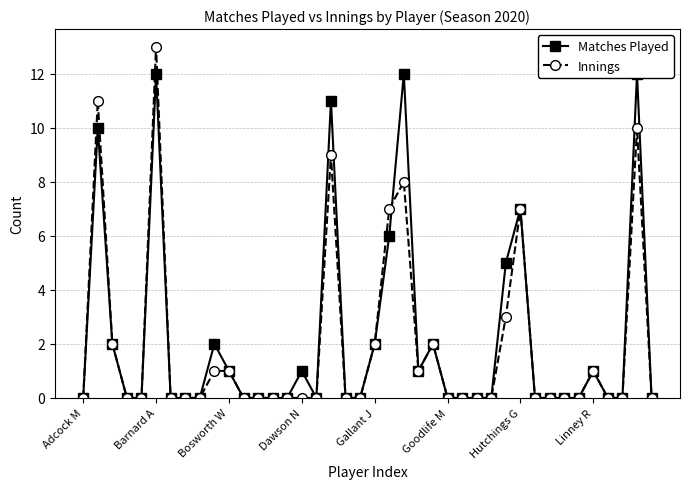

Which series has the largest total across all categories?

Matches Played